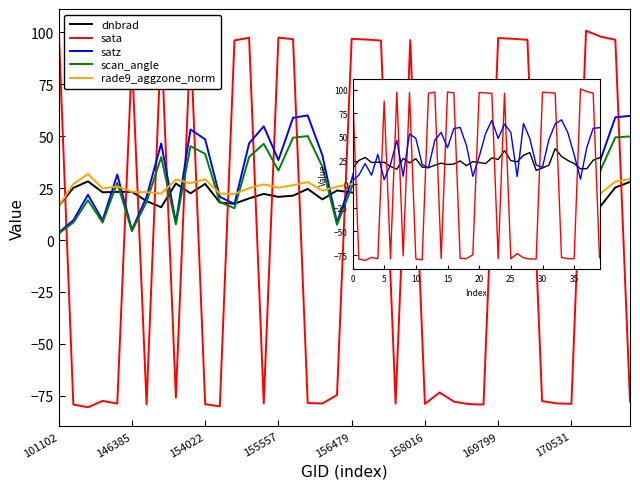

True or false: dnbrad has more than 2 interior local peaks.

True